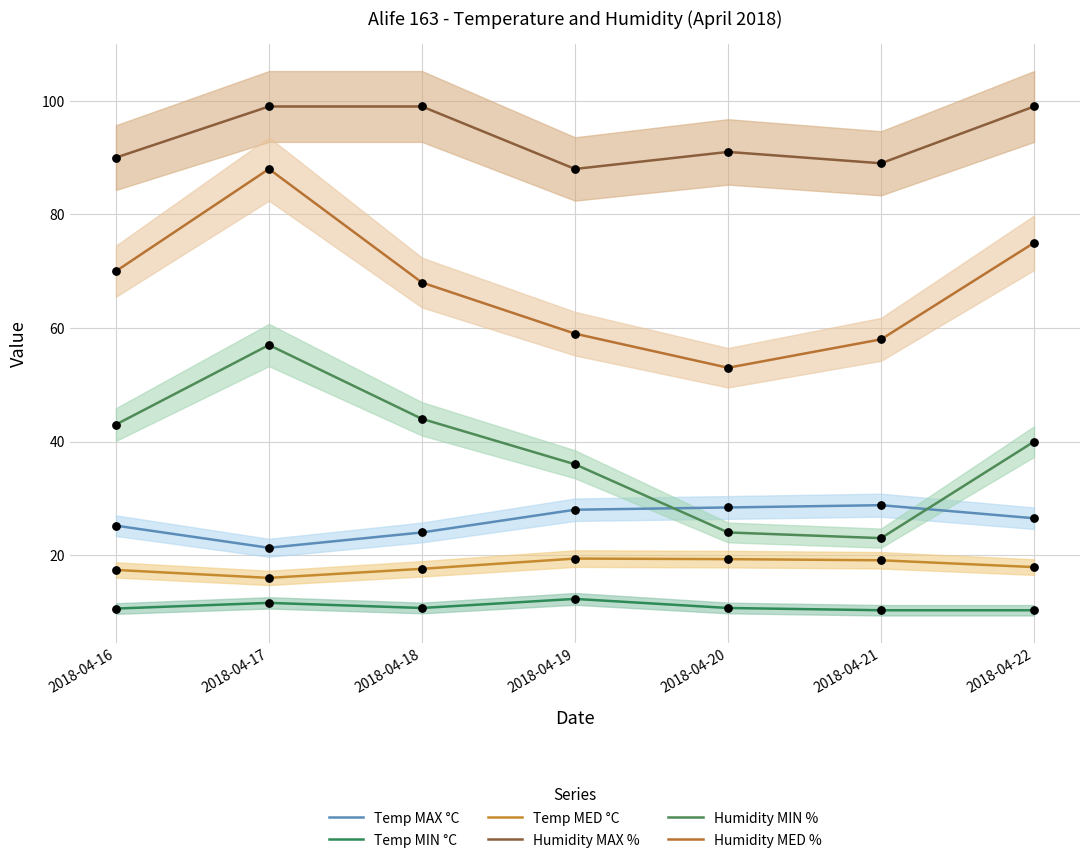

At how many categories does at least one series exceed 89?

5